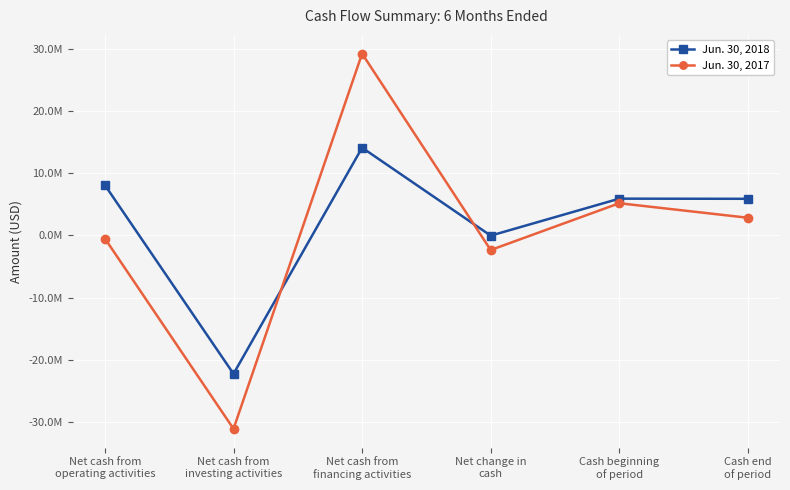

Is this an area chart (filled region under the line)?

No